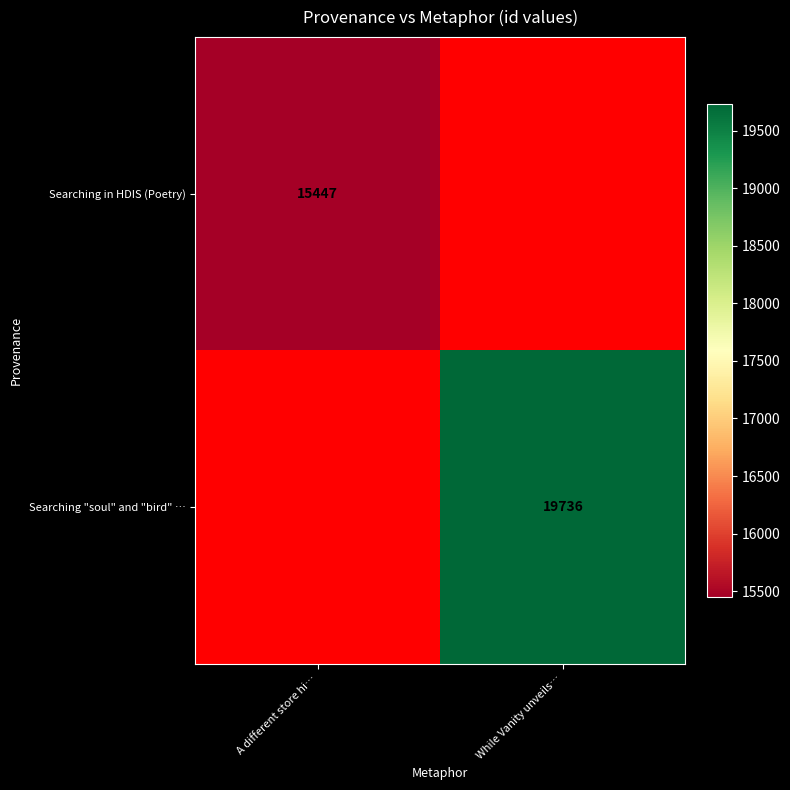

The value of Searching in HDIS (Poetry) at A different store hi… is 15447. True or false?

True